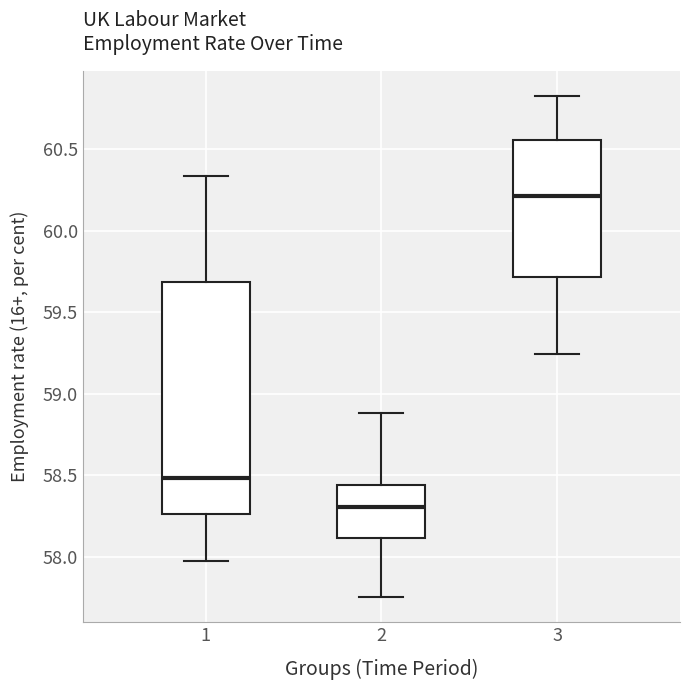

Reading left to right, read every box against the y-axis: the position of its median line, the range the box covers, and the ends of its whiskers. The values are not printed on the chart, so give them approximately, as read against the axis.

1: median 58.50, box 58.25 to 59.70, whiskers 58.00 to 60.35
2: median 58.30, box 58.10 to 58.45, whiskers 57.75 to 58.90
3: median 60.20, box 59.70 to 60.55, whiskers 59.25 to 60.85